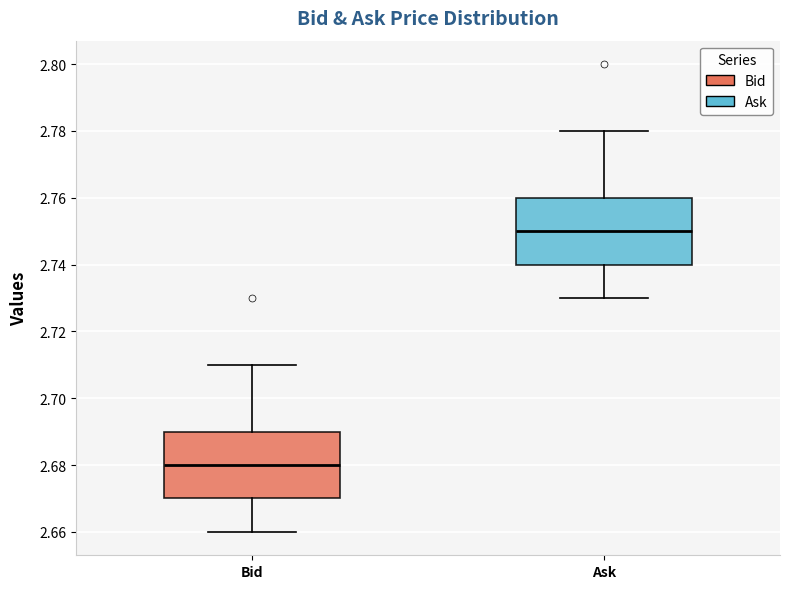

Reading left to right, read every box against the y-axis: the position of its median line, the range the box covers, and the ends of its whiskers. The values are not printed on the chart, so give them approximately, as read against the axis.

Bid: median 2.68, box 2.67 to 2.69, whiskers 2.66 to 2.71
Ask: median 2.75, box 2.74 to 2.76, whiskers 2.73 to 2.78